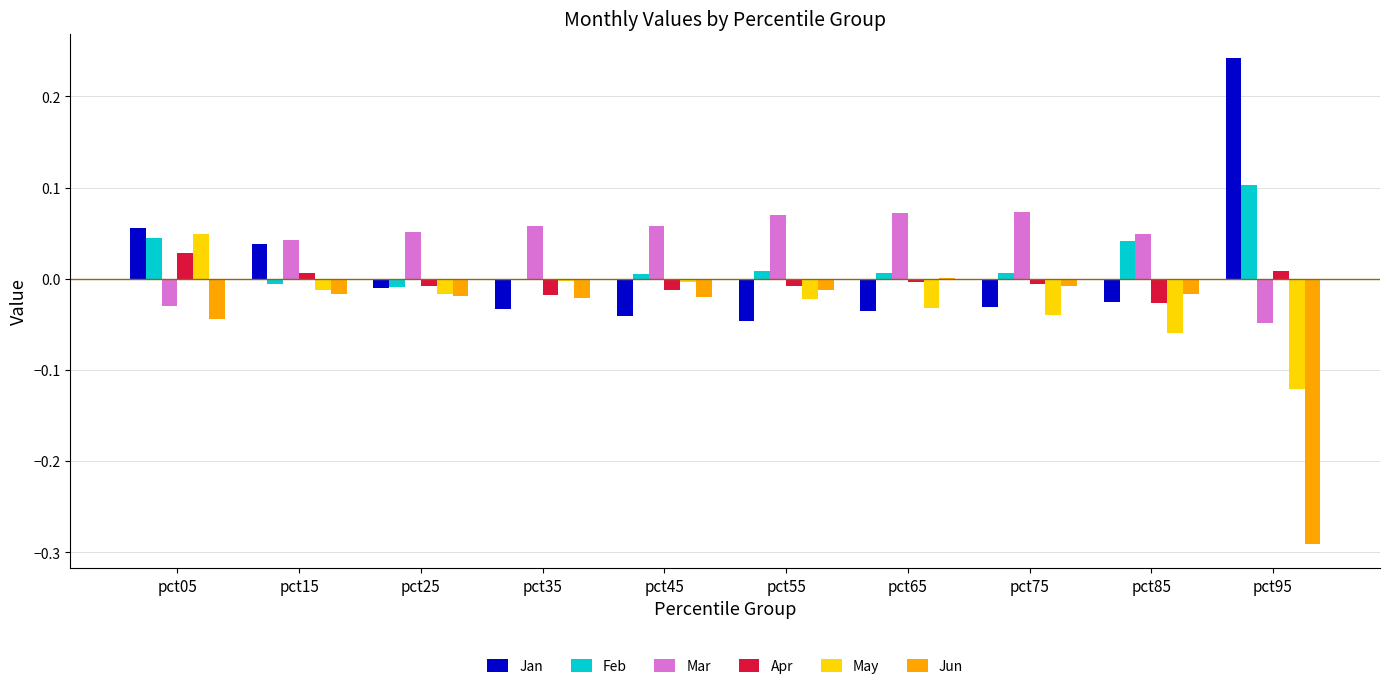

Is the value of Apr at pct15 greater than the value of Jun at pct95?

Yes